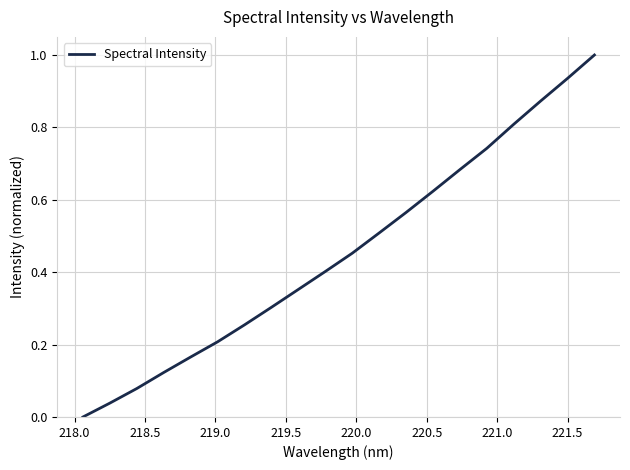

What is the greatest value displayed?

1.0